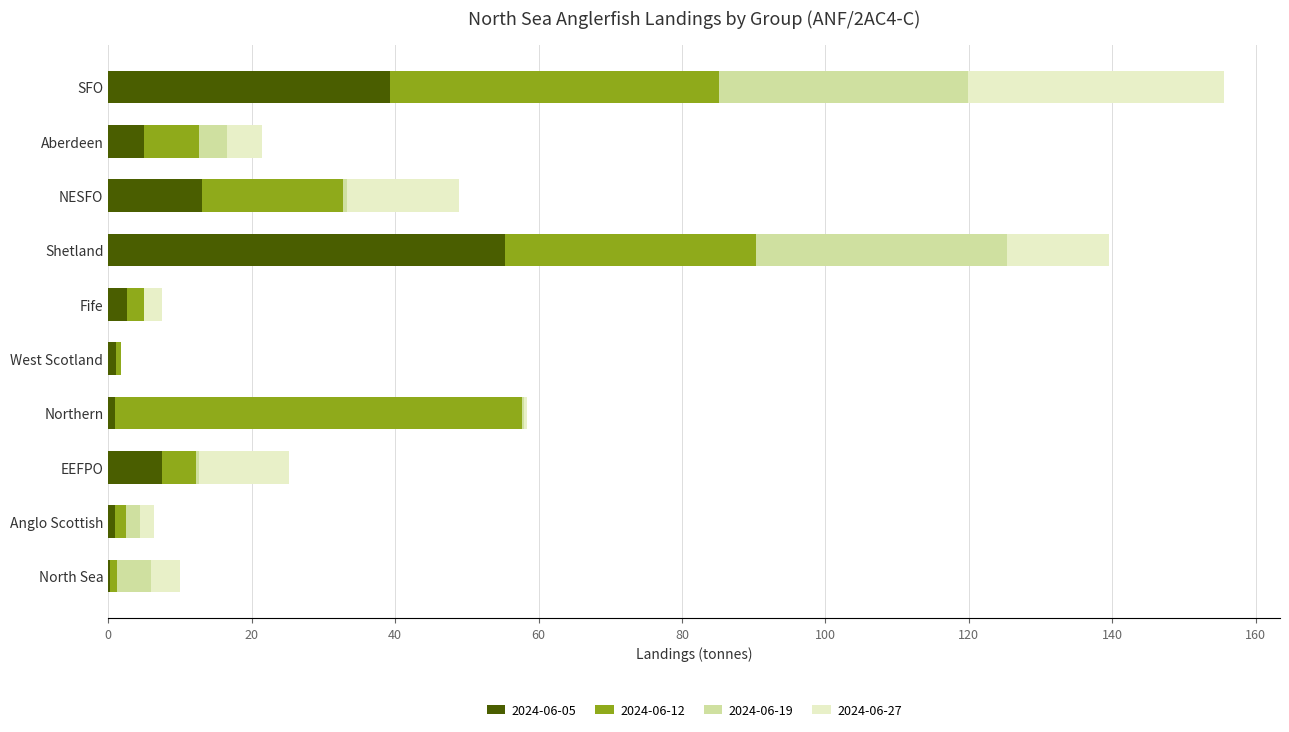

At which category is the sum across all series the highest?

SFO